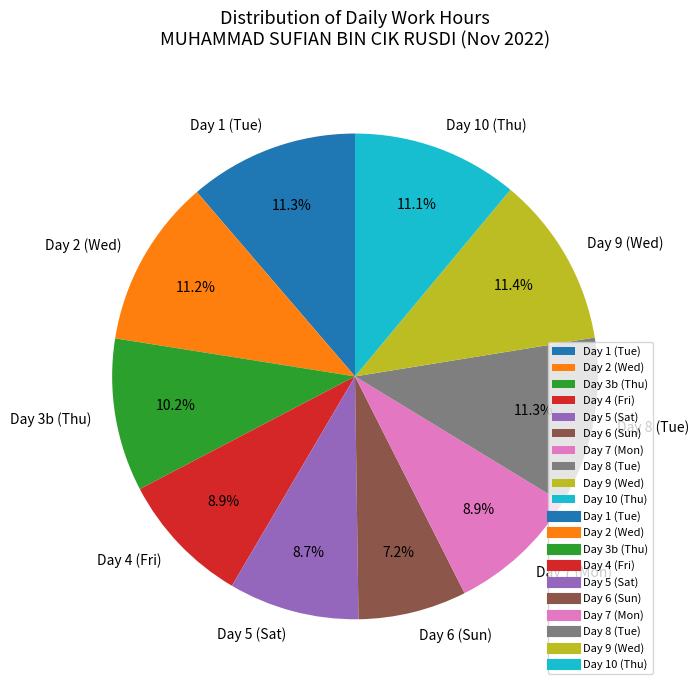

Is there a majority slice in this chart?

No